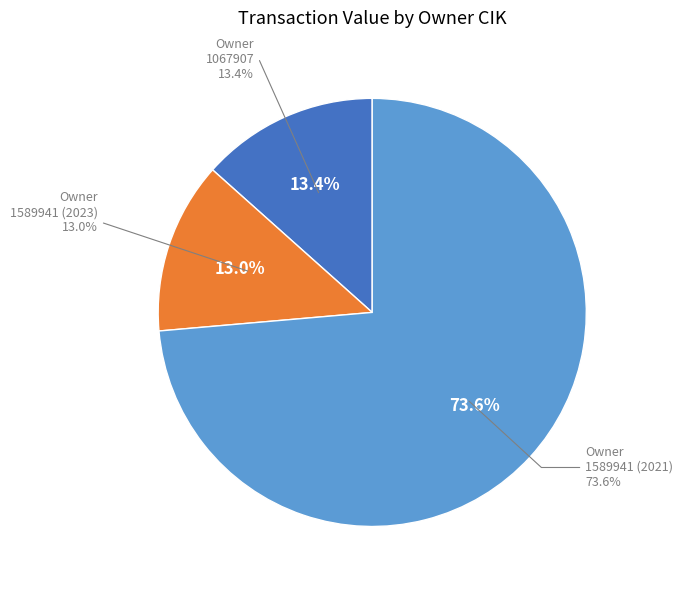

How many slices are in this pie chart?

3